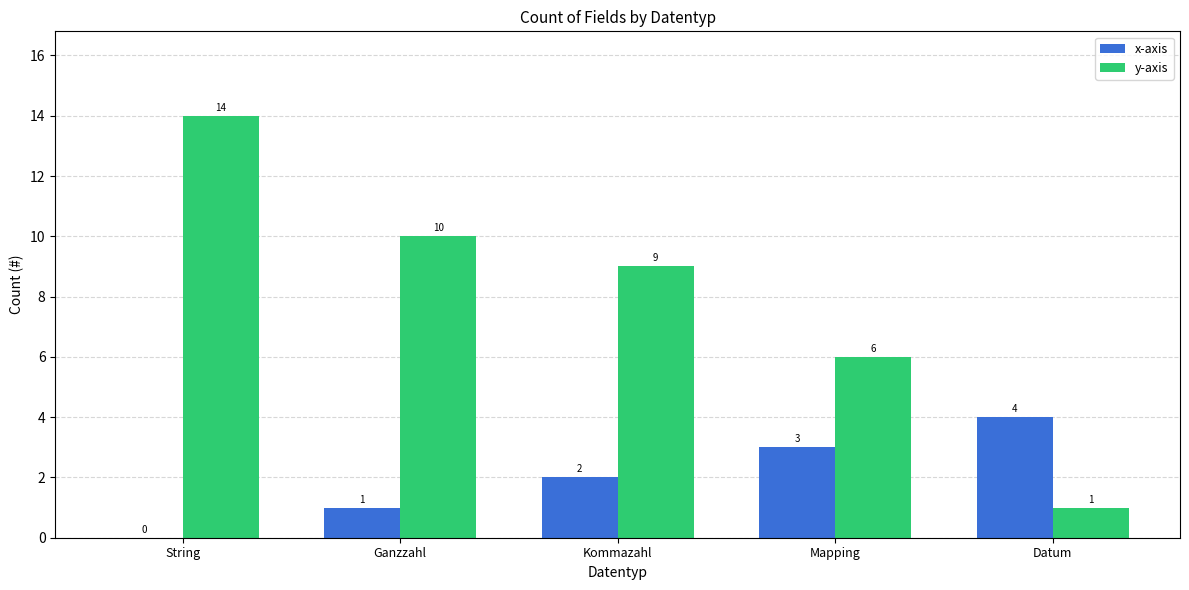

Read the y-axis value at Ganzzahl, to the nearest 5.

10